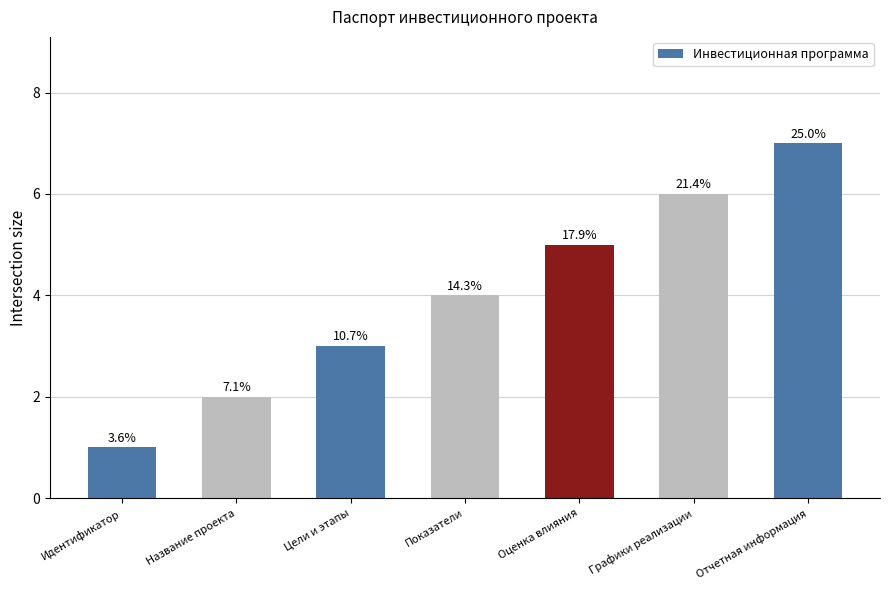

What is the change in value from Идентификатор to Отчетная информация?

+6